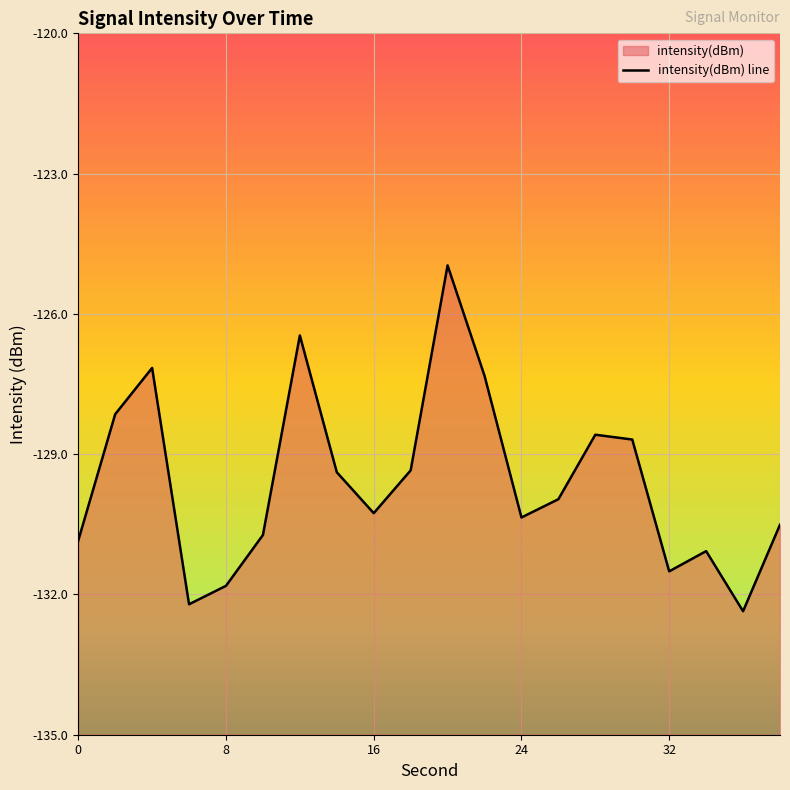

Is it true that the value at 32 is -71.3?

False